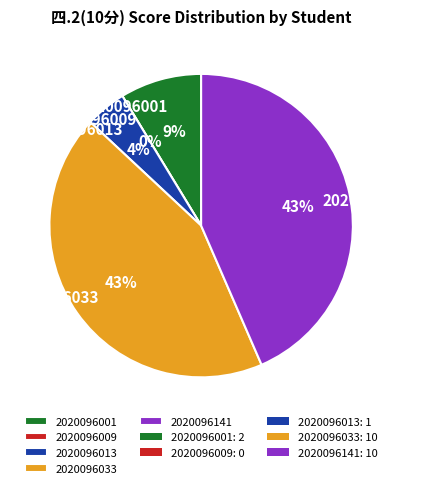

To the nearest percent, what is the difference between the 2020096001 and 2020096141 slice percentages?

35%